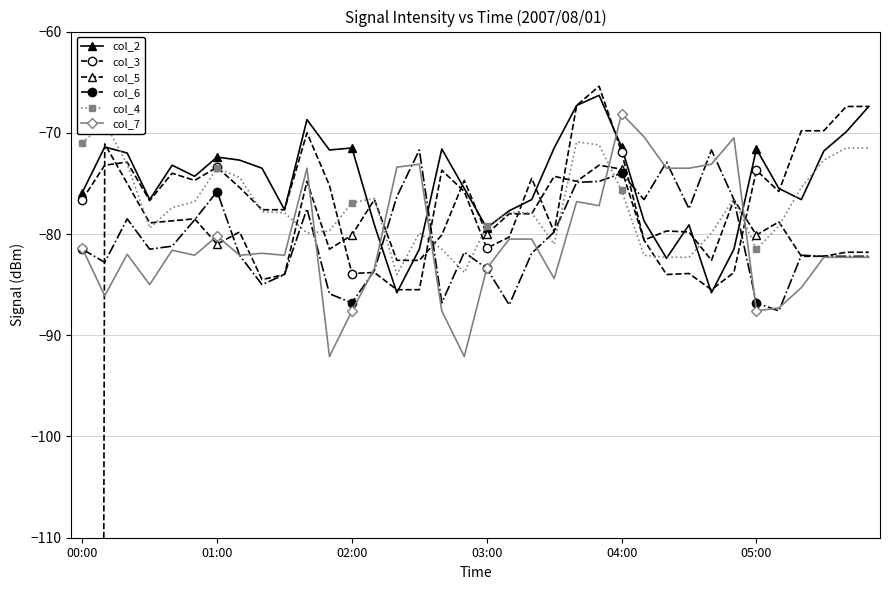

The col_7 series shows -28.7 at 00:00. True or false?

False